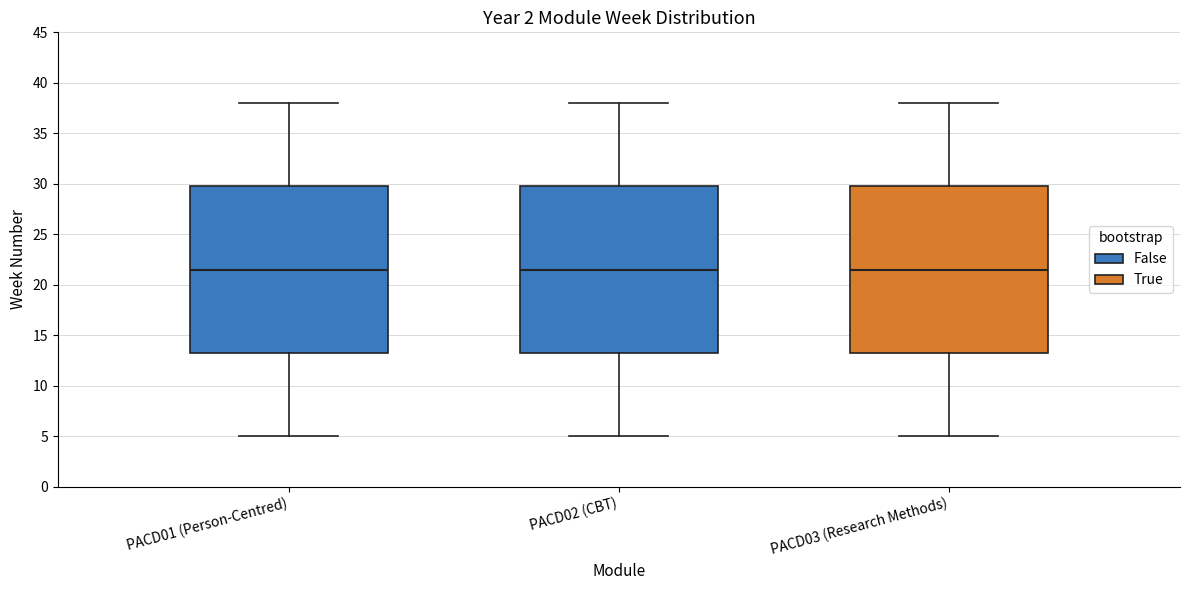

Where is the lower edge of the box for PACD03 (Research Methods) on the y-axis? The values are not printed on the chart, so give them approximately, as read against the axis.

13.5